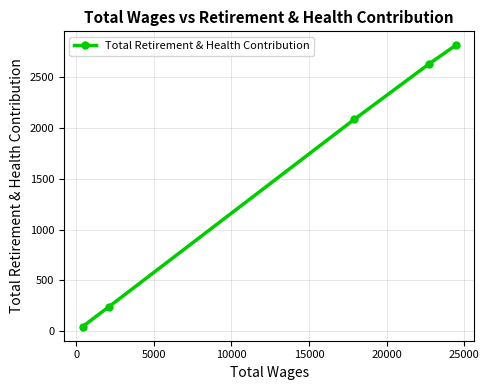

What is the difference between the second highest and minimum values?

2586